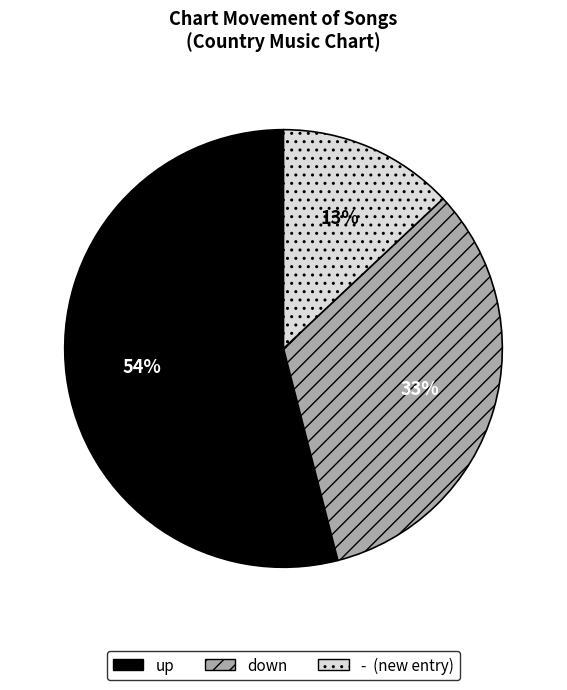

To the nearest percent, what is the difference between the largest and smallest slice percentages?

41%